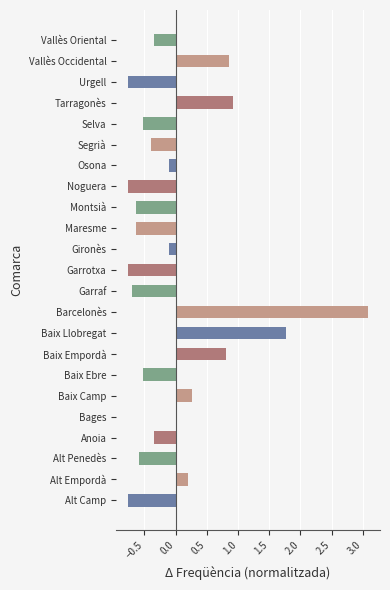

The value at Montsià is -0.4. True or false?

False